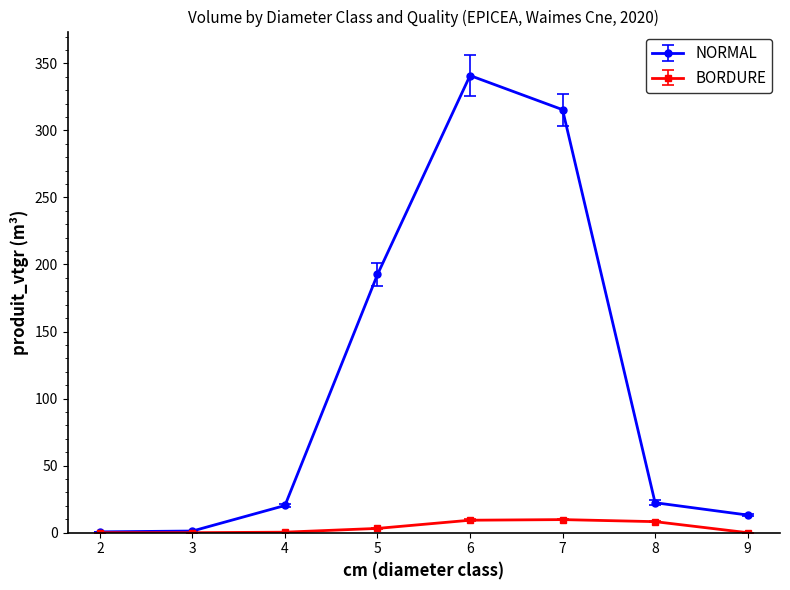

How many values in the NORMAL series exceed 22?

4